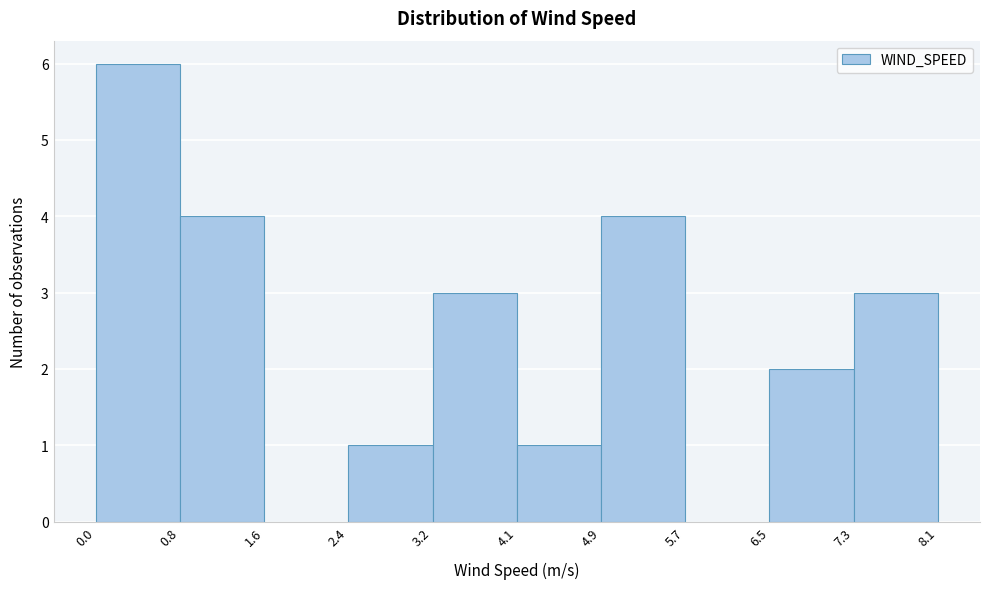

Over which range of the x-axis is the bar tallest?

0.0 to 0.8